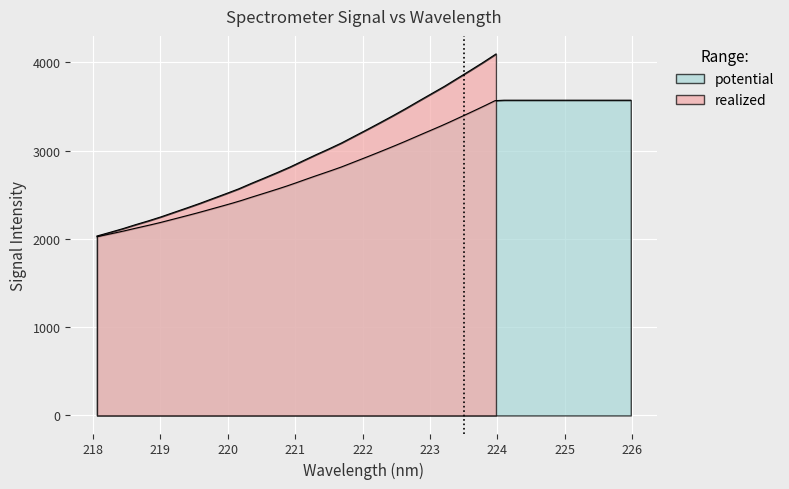

Rank the categories by value from highest to lowest.

223.9802, 223.7895, 223.5987, 223.408, 223.2172, 223.0264, 222.8355, 222.6447, 222.4538, 222.263, 222.0721, 221.8812, 221.6902, 221.4993, 221.3083, 221.1174, 220.9264, 220.7354, 220.5444, 220.3533, 220.1623, 219.9712, 219.7801, 219.589, 219.3979, 219.2067, 219.0156, 218.8244, 218.6332, 218.442, 218.2508, 218.0596